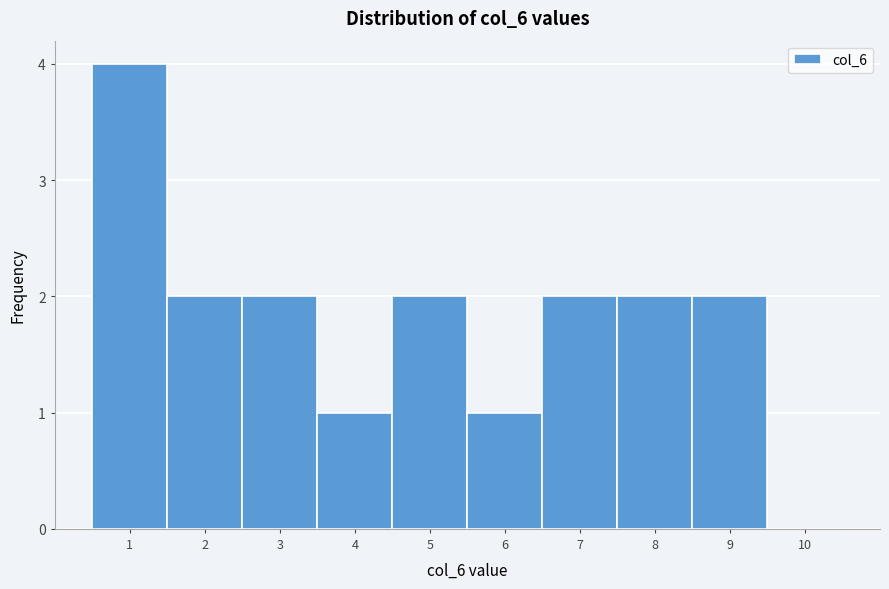

Reading left to right, list every bar in this chart as the range it spans on the x-axis followed by its height. The values are not printed on the chart, so give them approximately, as read against the axis.

0.5 to 1.5: 4
1.5 to 2.5: 2
2.5 to 3.5: 2
3.5 to 4.5: 1
4.5 to 5.5: 2
5.5 to 6.5: 1
6.5 to 7.5: 2
7.5 to 8.5: 2
8.5 to 9.5: 2
9.5 to 10.5: 0